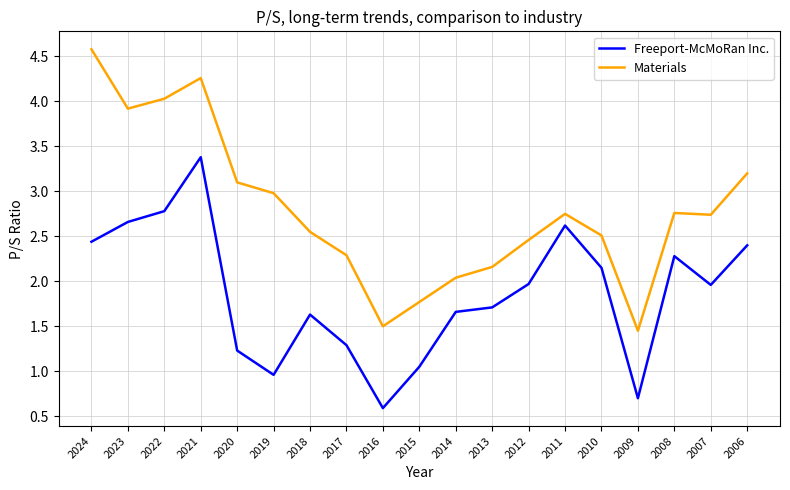

True or false: Materials and Freeport-McMoRan Inc. cross at least once.

False